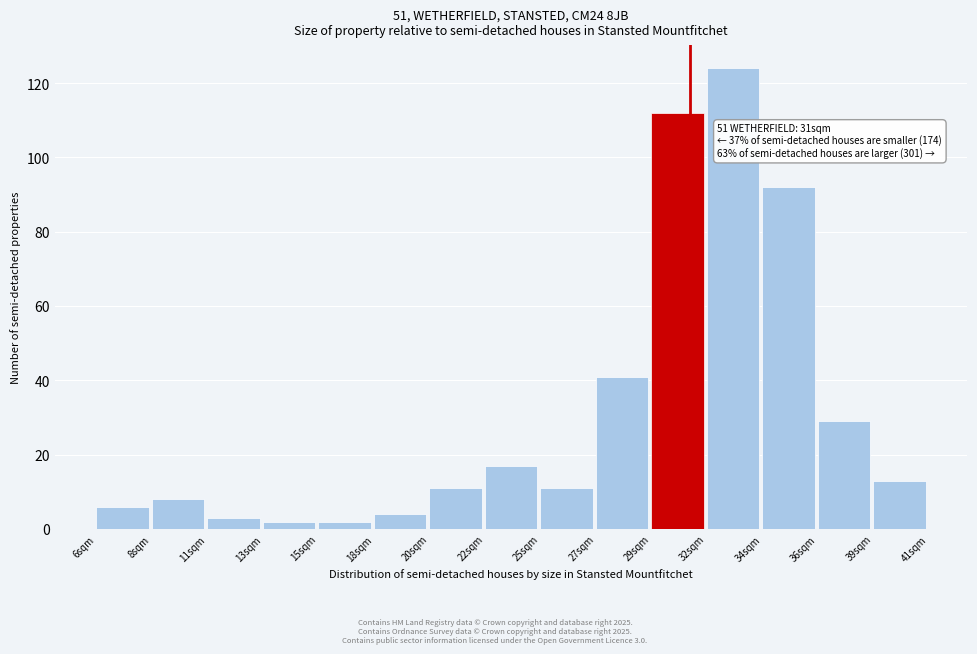

Reading left to right, extract all data points from this chart.

6	8	3	2	2	4	11	17	11	41	112	124	92	29	13